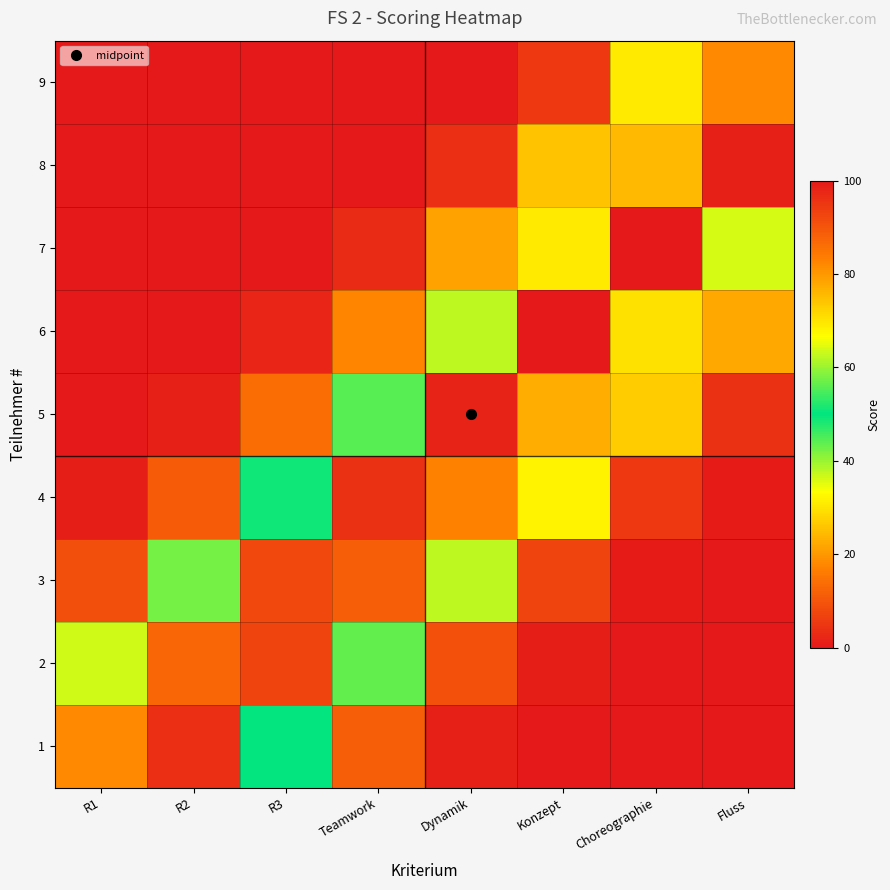

Which category has the lowest value across all series?

R1